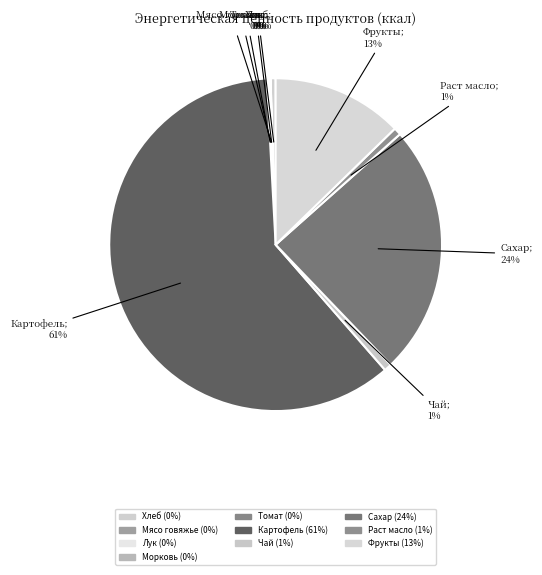

What is the change in value from Морковь to Фрукты?

+51.6